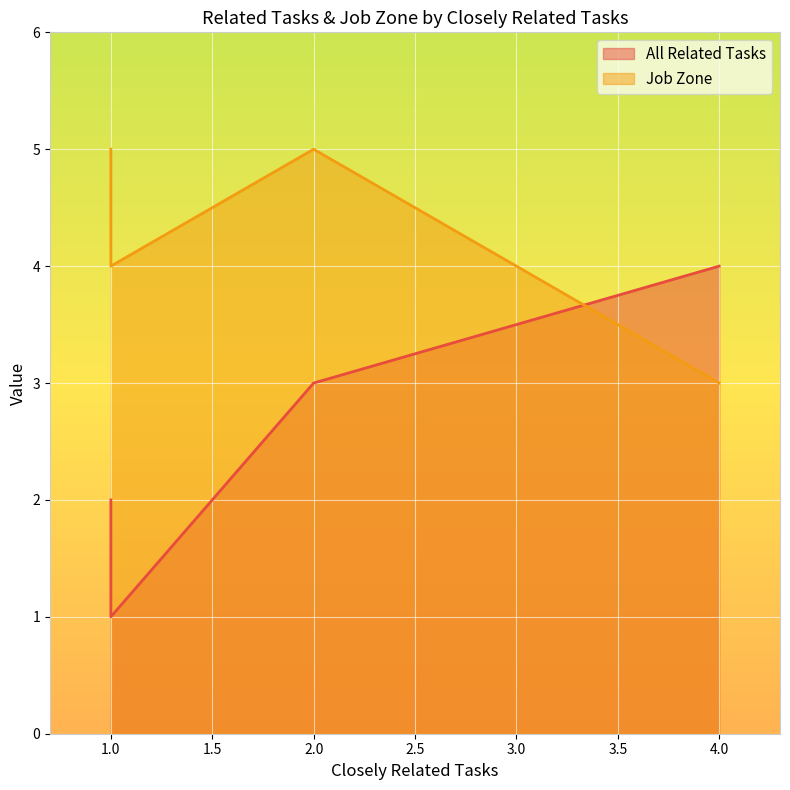

What is the average value of the Job Zone series?

4